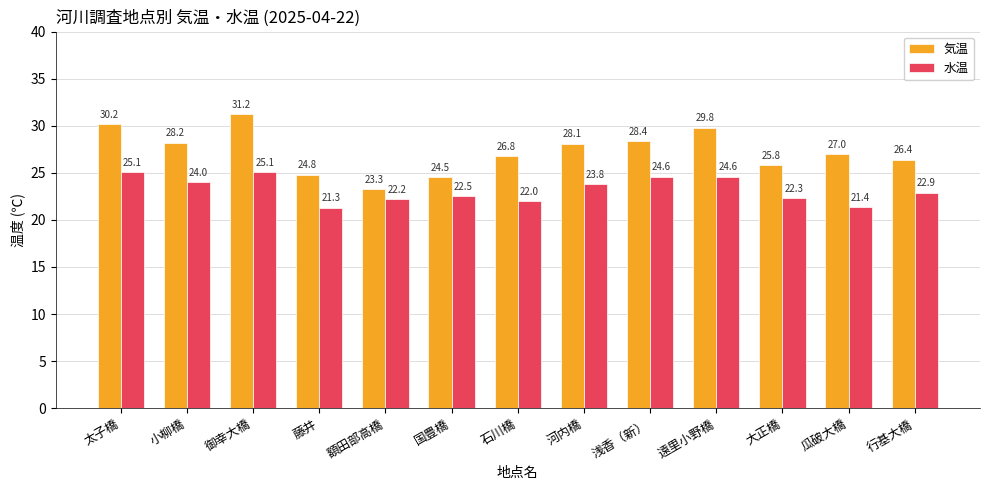

How many data points does each series have?

13